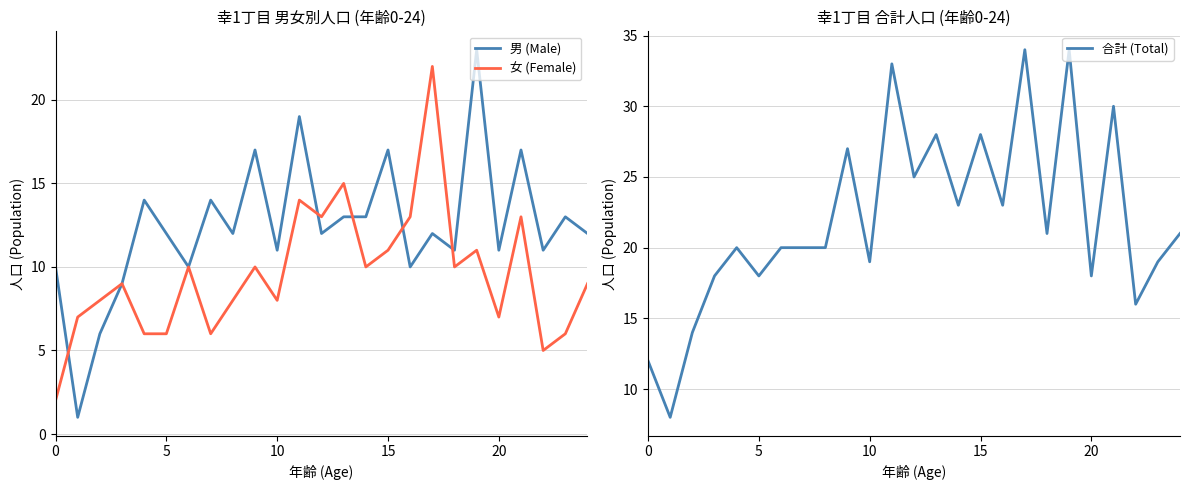

What is the sum of the 合計 (Total) values at 23 and 21?

49